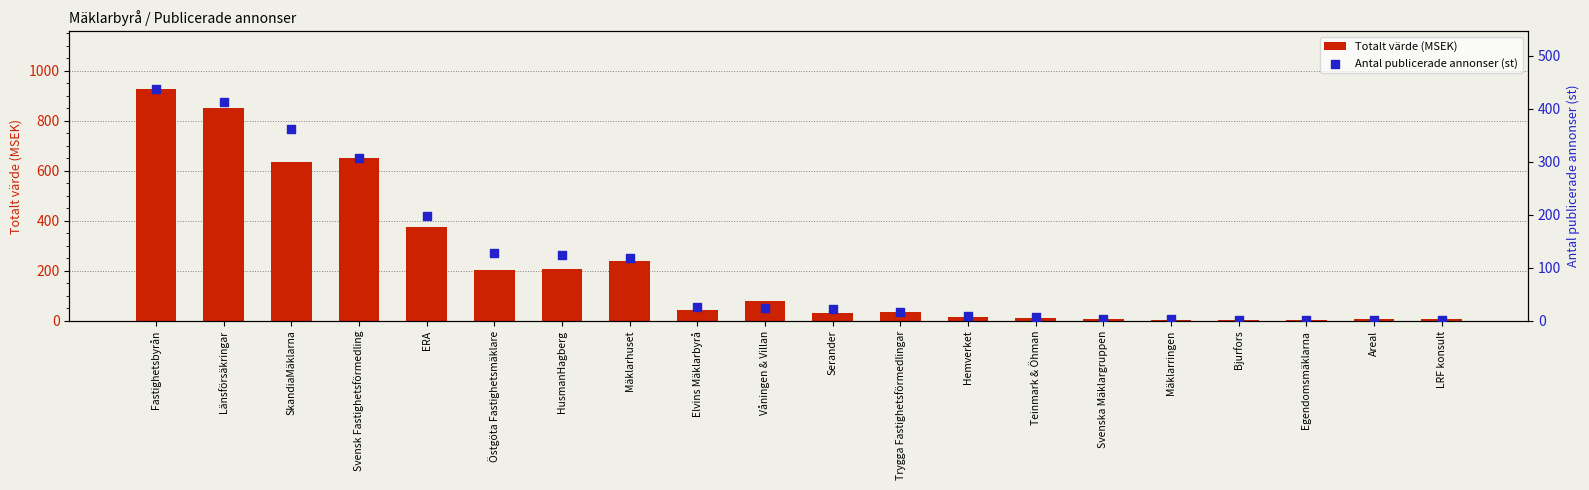

At which category is the sum across all series the highest?

Fastighetsbyrån